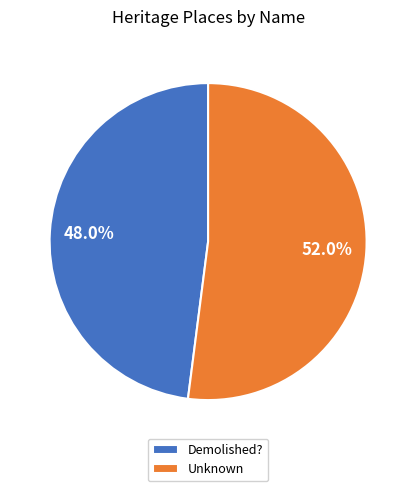

Which has a higher value, Demolished? or Unknown?

Unknown